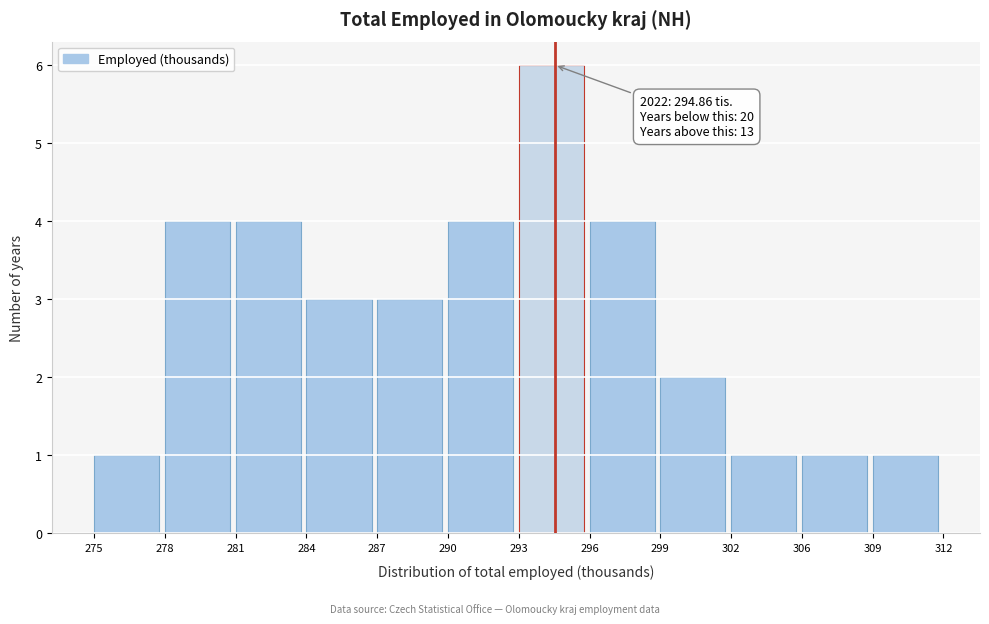

Reading right to left, extract all data points from this chart.

309=1	306=1	302=1	299=2	296=4	293=6	290=4	287=3	284=3	281=4	278=4	275=1